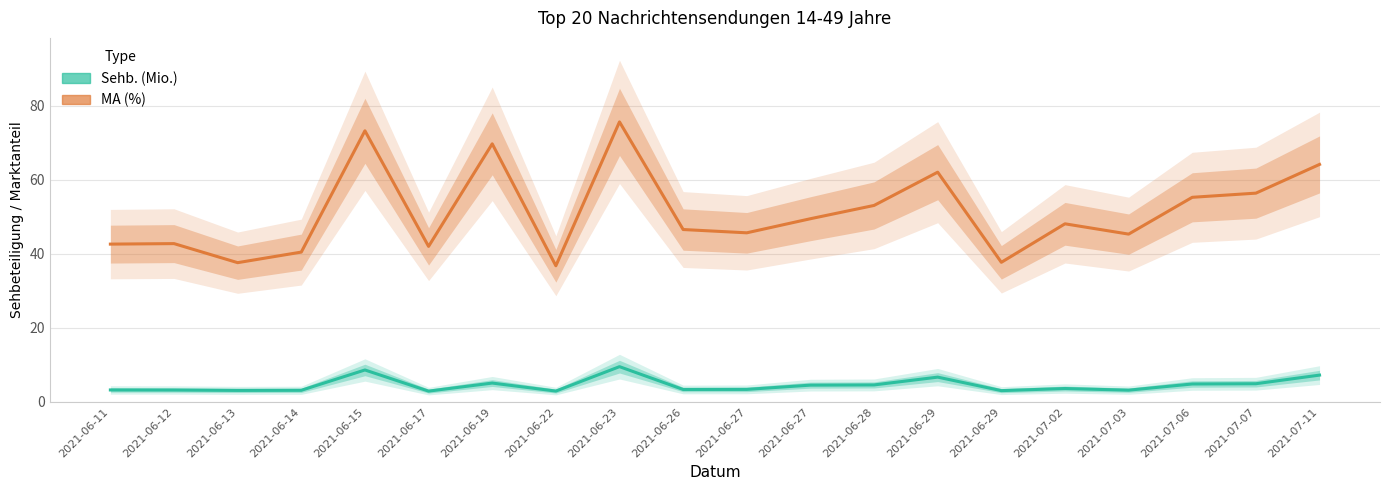

How many values in the MA (%) series are below 48?

10